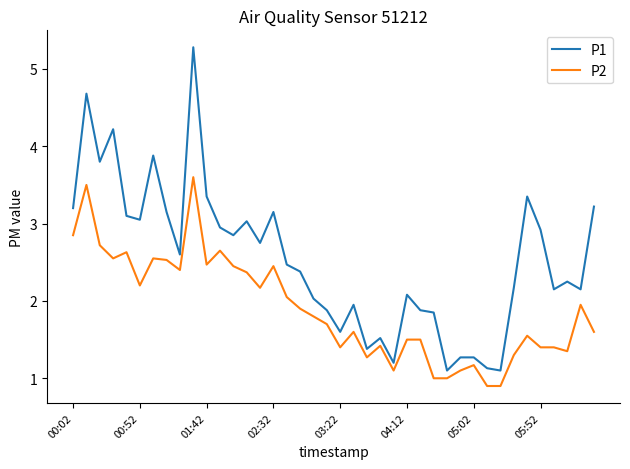

True or false: P2 and P1 intersect in this chart.

False